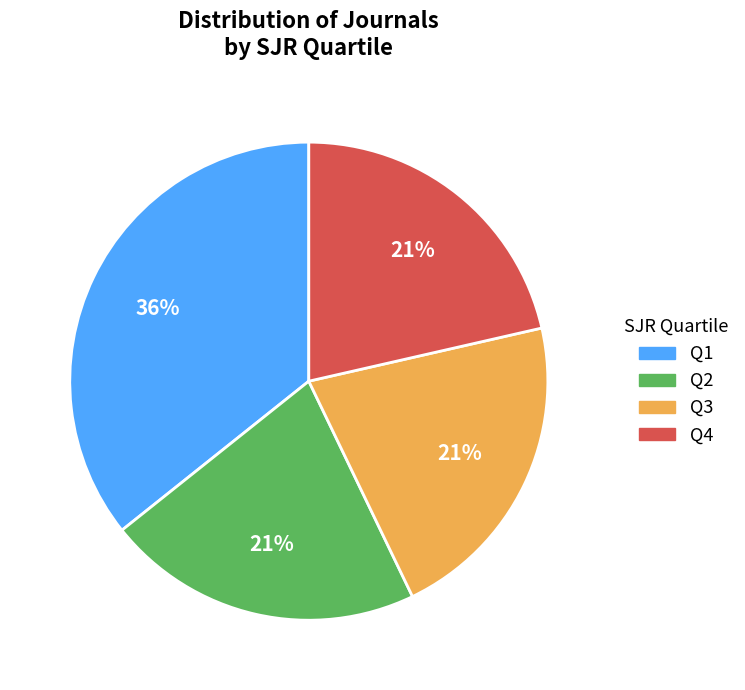

Which category has the biggest portion of the pie?

Q1